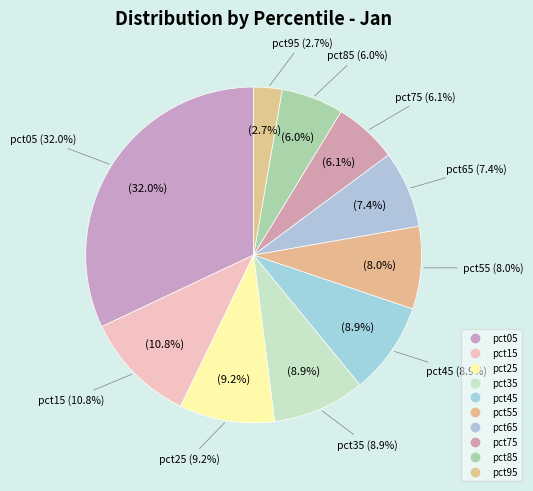

Which slice is the smallest?

pct95